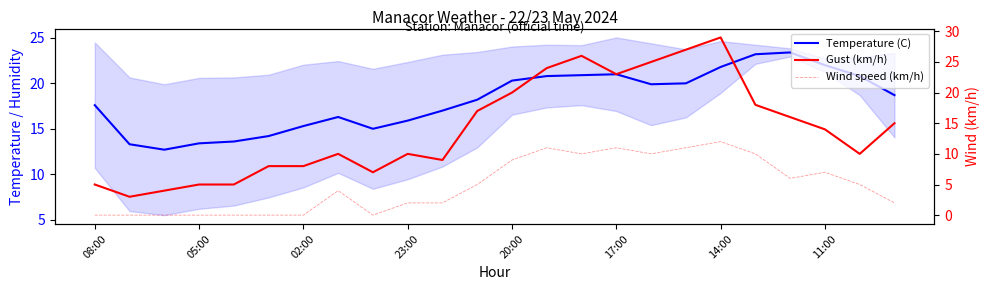

True or false: Gust (km/h) has more than 2 points higher than both neighbors.

True